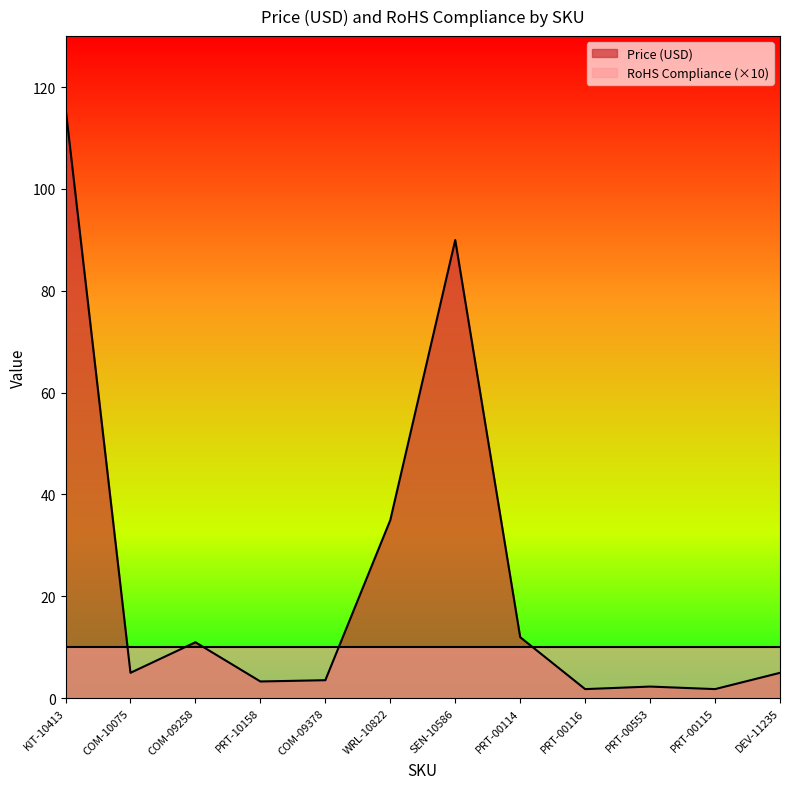

How many categories are shown in the chart?

12